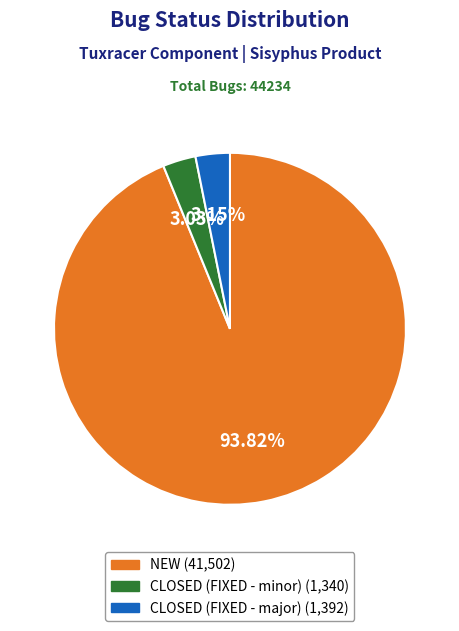

Is the sum of CLOSED (FIXED - minor) and CLOSED (FIXED - major) greater than half?

No